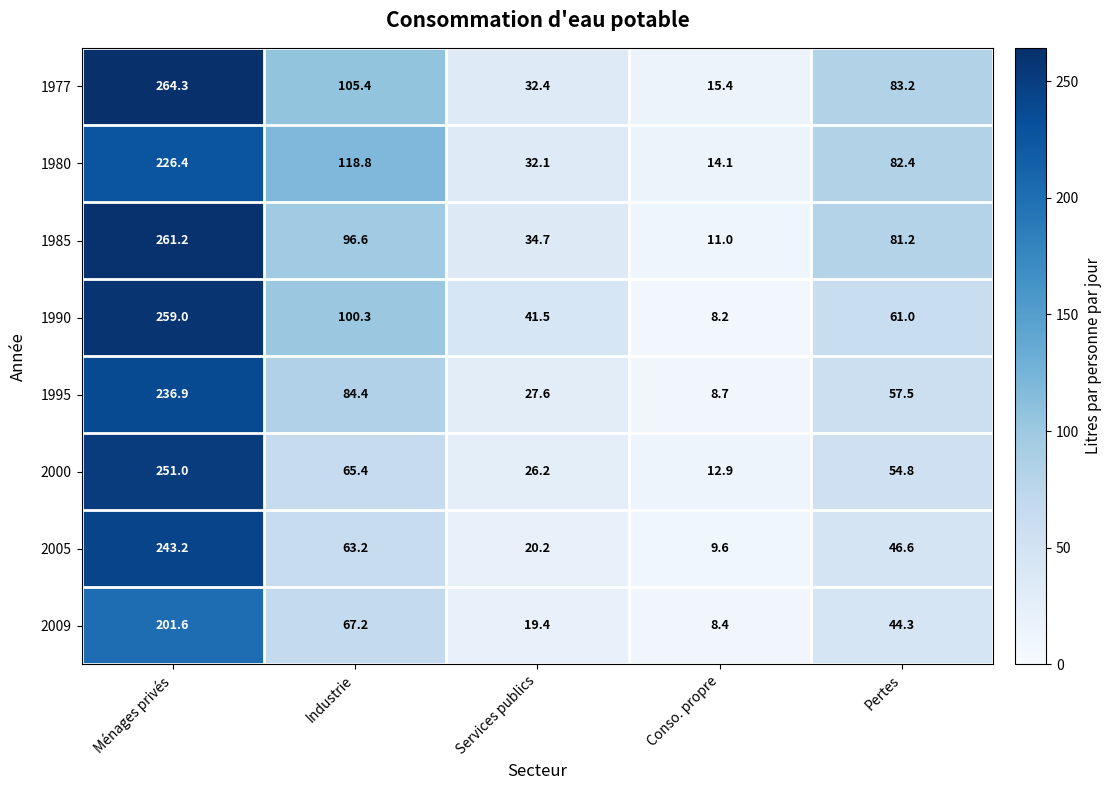

Which series has the largest total across all categories?

1977